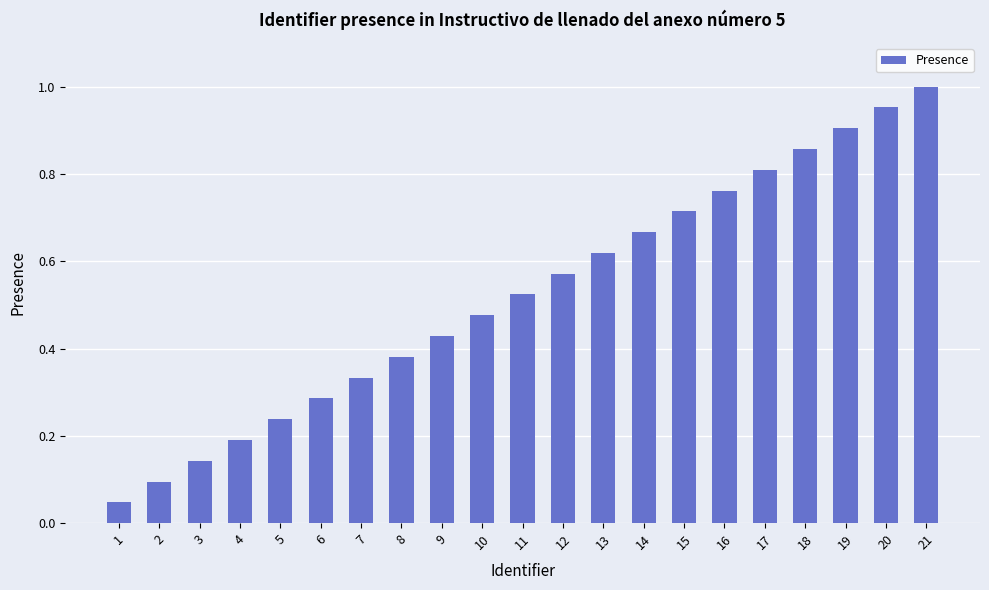

The chart shows a value of 0.1 at 5. True or false?

False